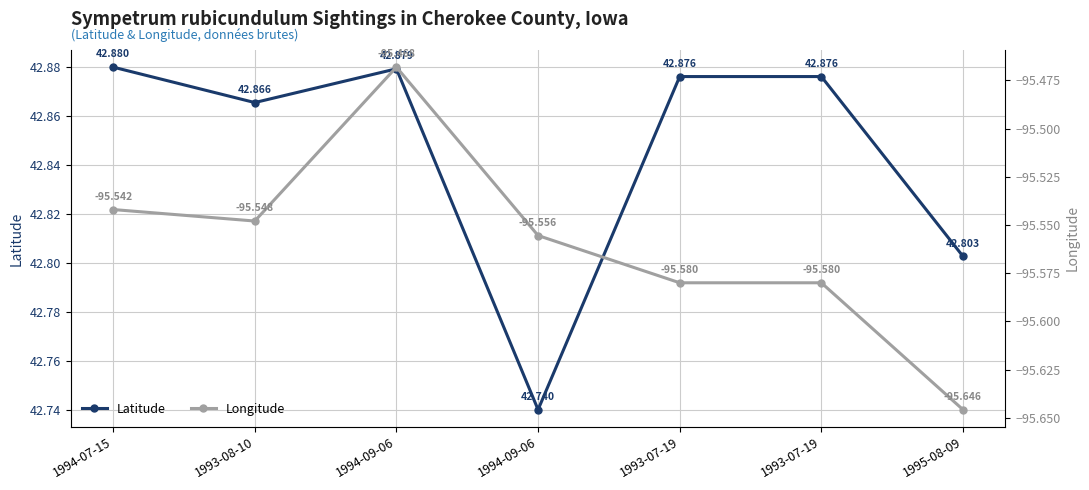

Reading right to left, transcribe all the data shown in this chart.

Latitude: 1995-08-09=42.8	1993-07-19=42.9	1993-07-19=42.9	1994-09-06=42.7	1994-09-06=42.9	1993-08-10=42.9	1994-07-15=42.9
Longitude: 1995-08-09=-95.6	1993-07-19=-95.6	1993-07-19=-95.6	1994-09-06=-95.6	1994-09-06=-95.5	1993-08-10=-95.5	1994-07-15=-95.5